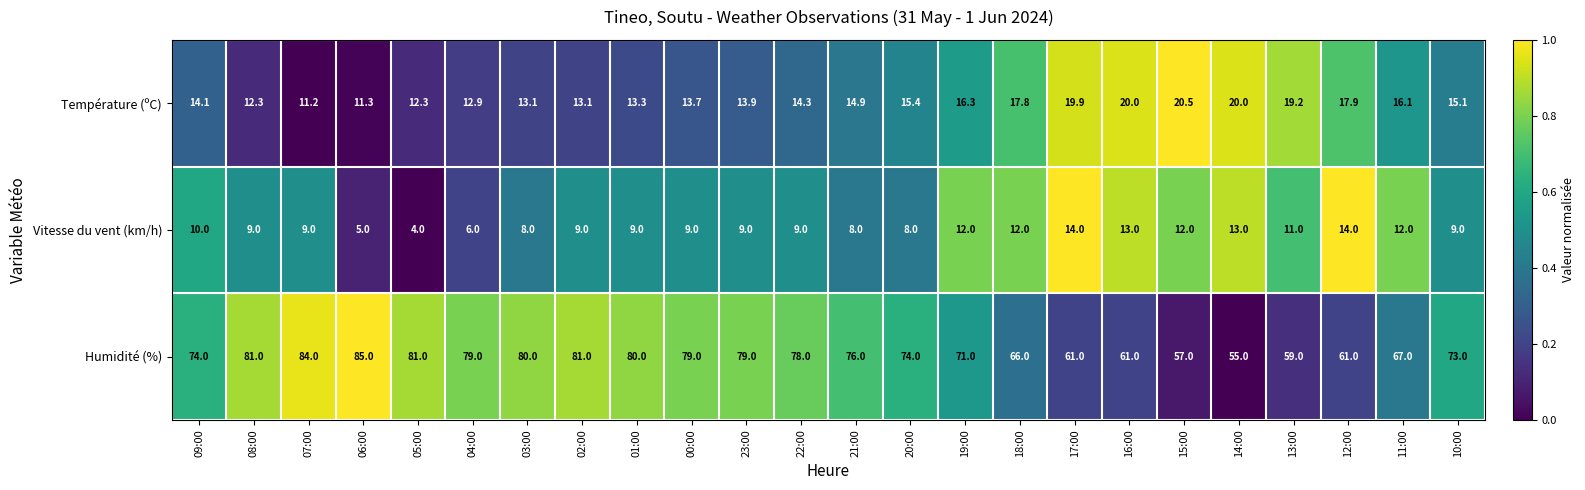

At which category is the sum across all series the highest?

07:00